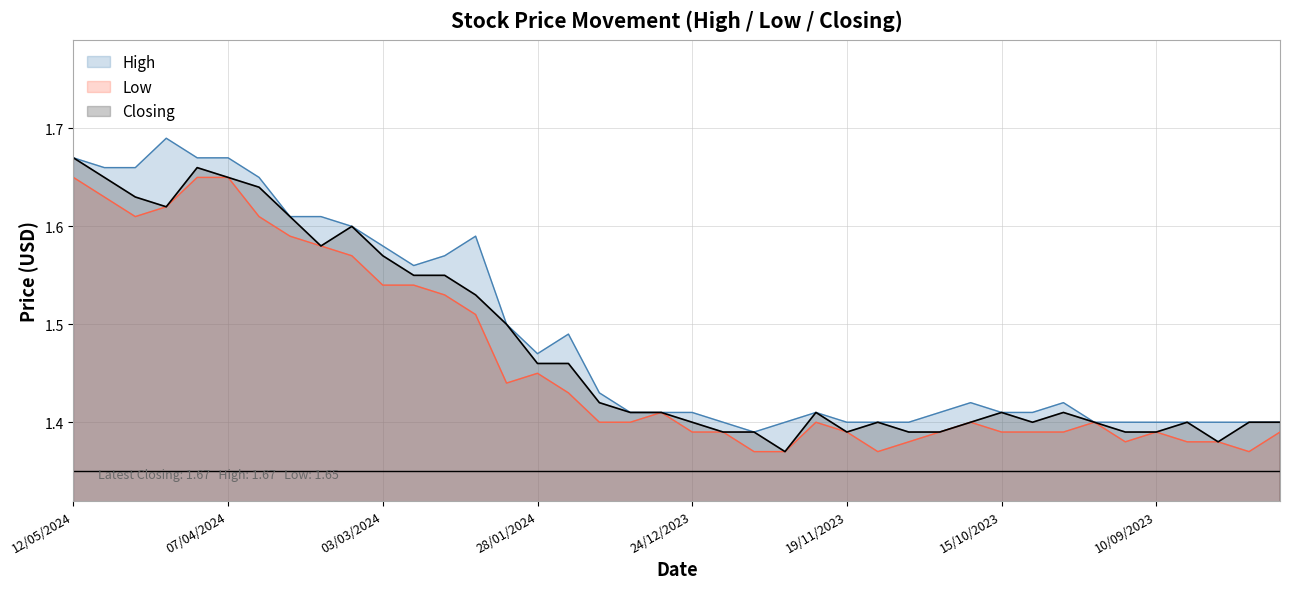

What is the highest value of the Low series?

1.6